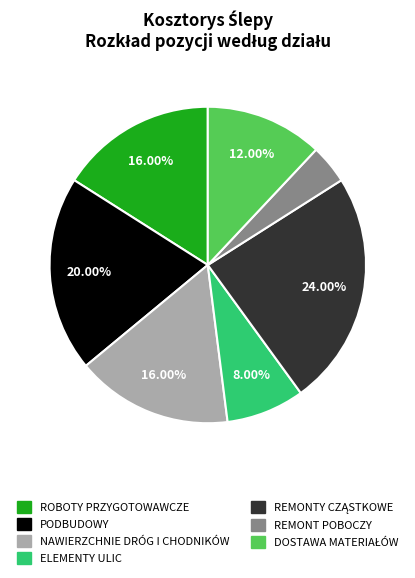

Does REMONT POBOCZY represent more than half of the total?

No